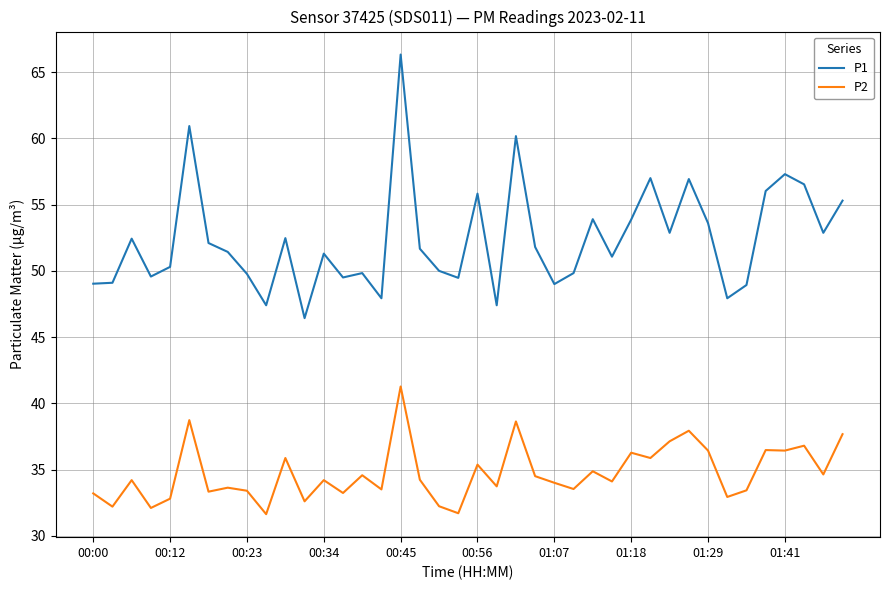

Which series has the widest spread of values?

P1